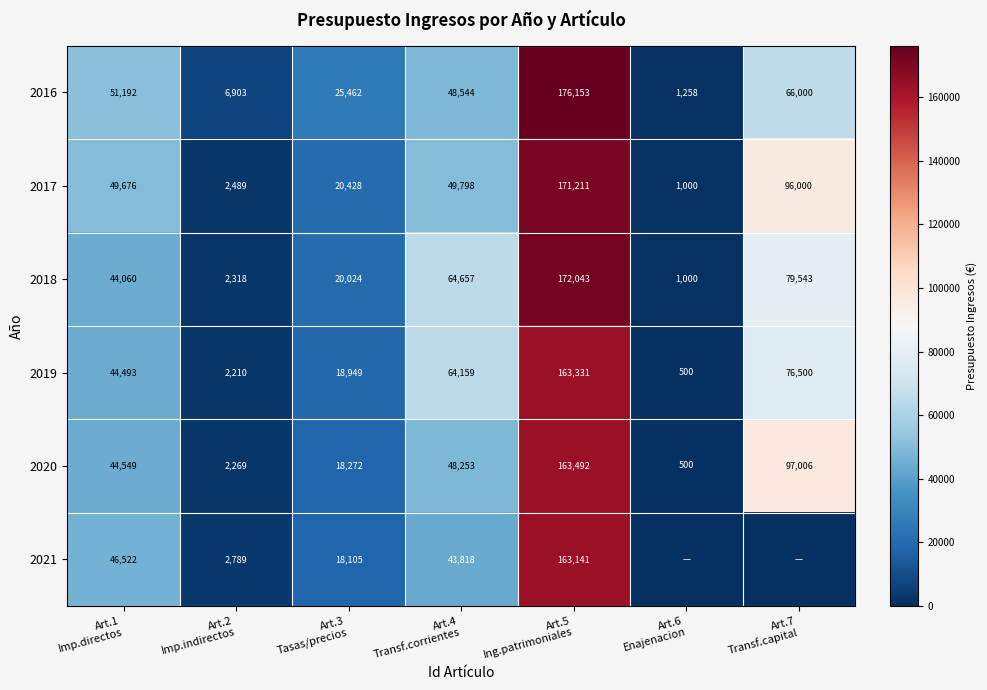

What is the sum of all 2016 values?

375512